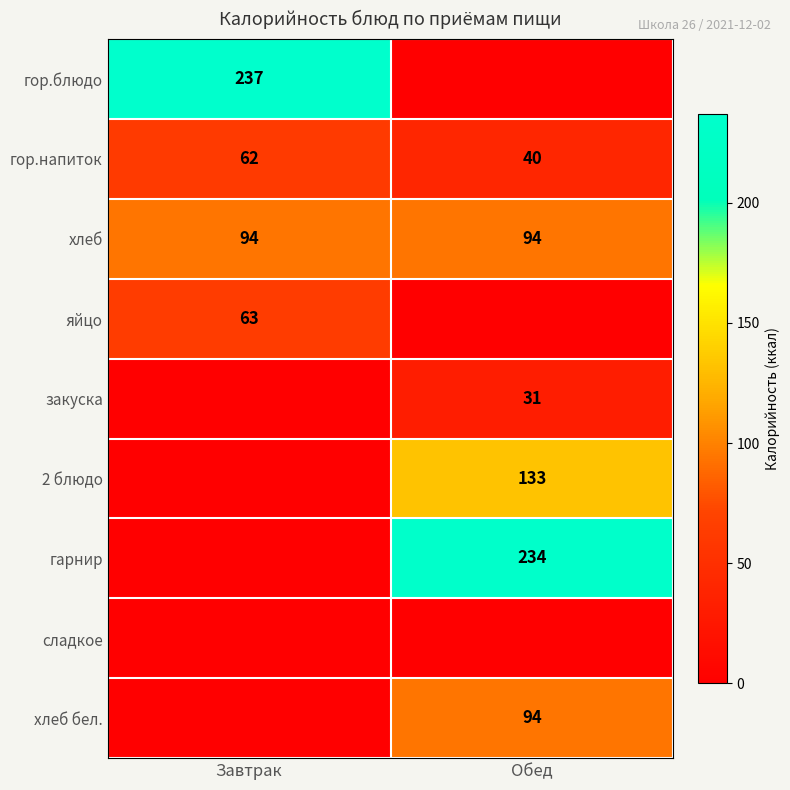

At which category is the sum across all series the highest?

Обед